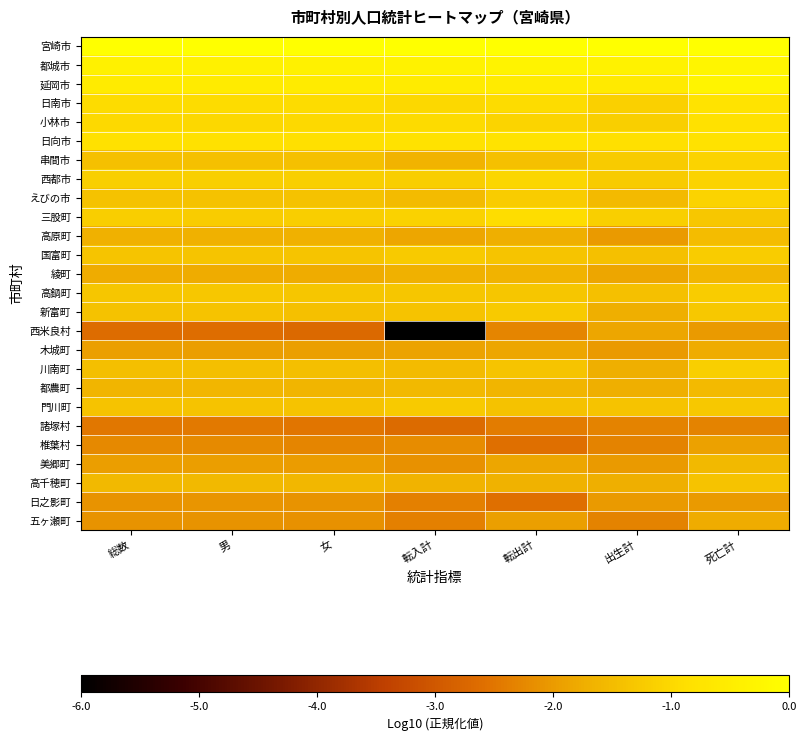

How many data points does each series have?

7